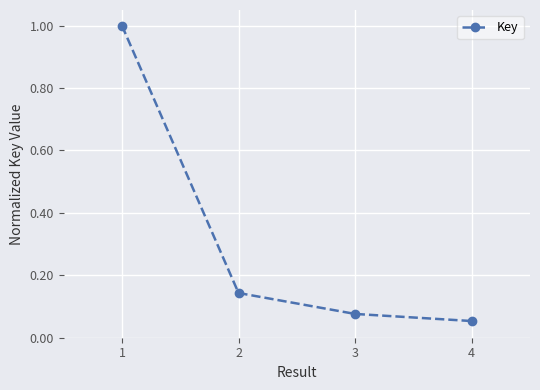

Which has a higher value, 3 or 4?

3